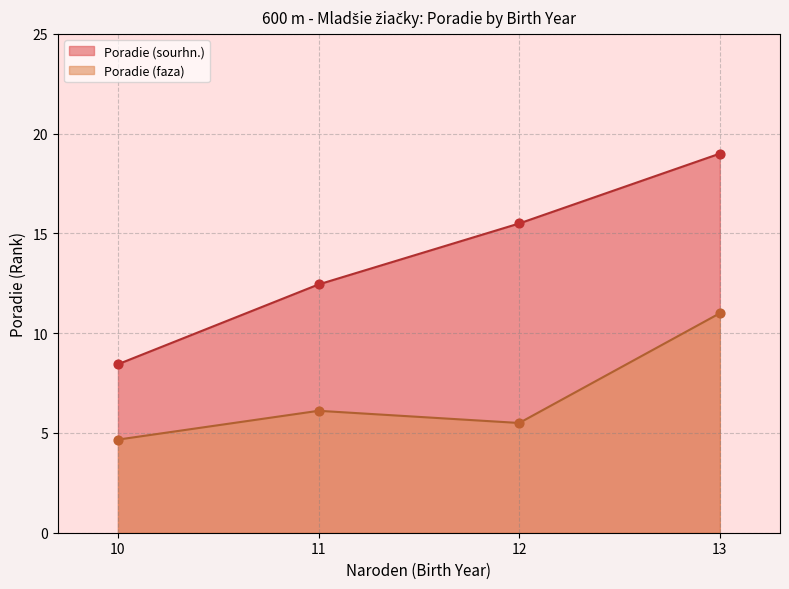

Which series reaches the minimum Y coordinate?

Poradie (faza)